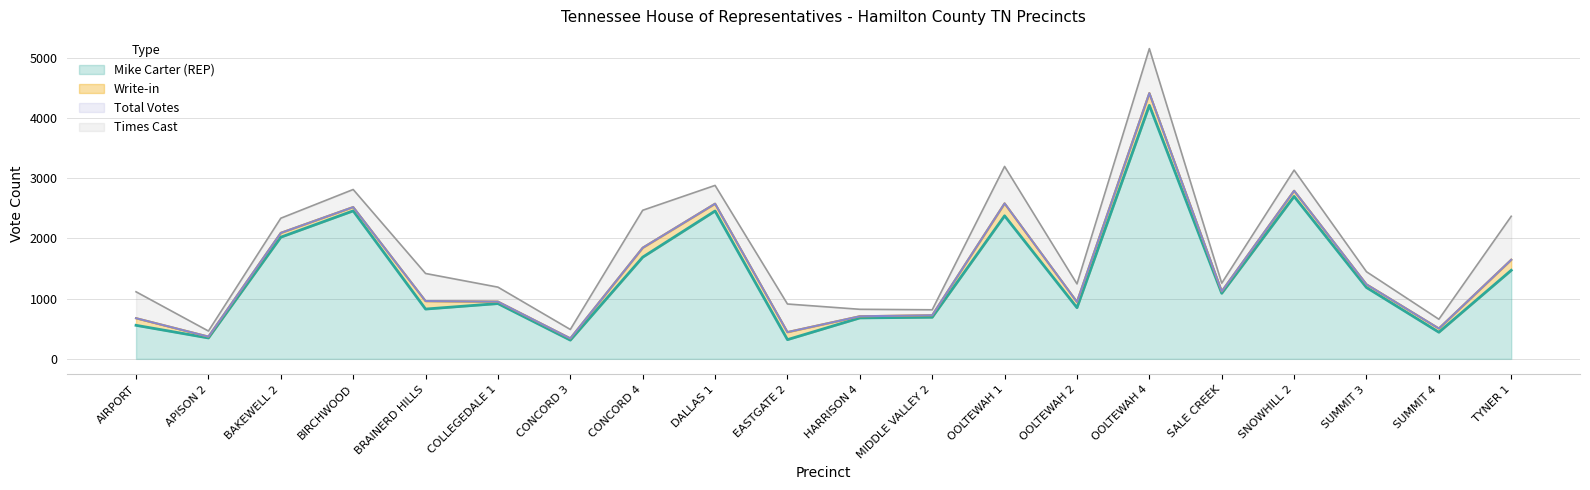

True or false: Total Votes has more than 2 interior local peaks.

True